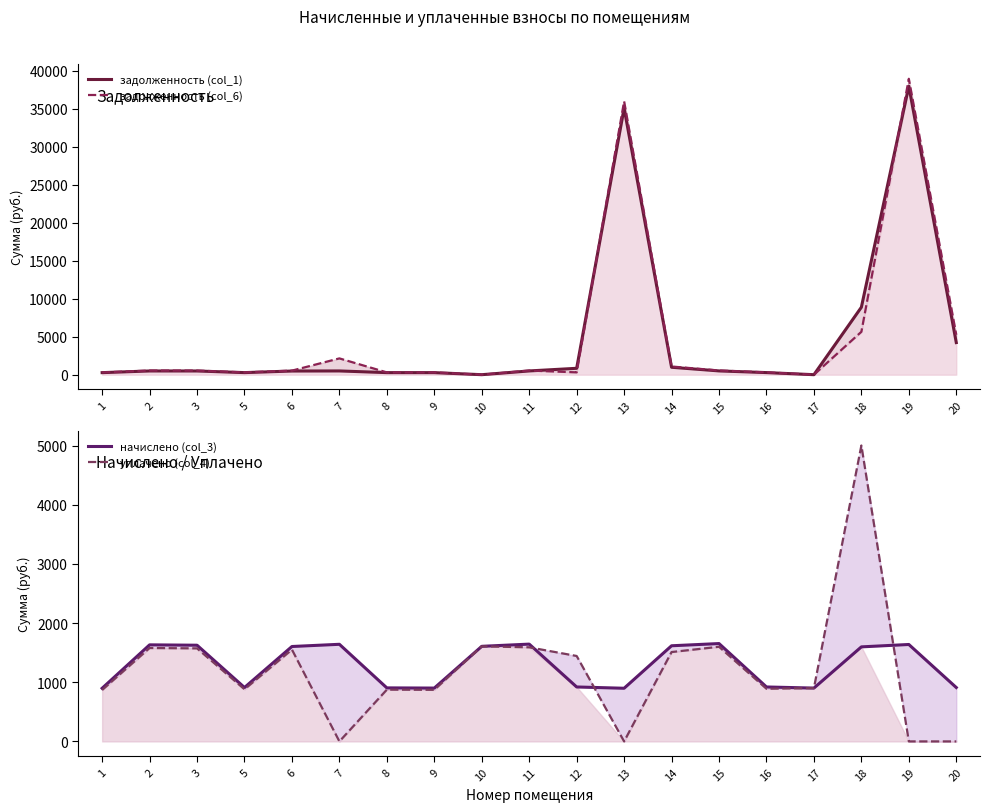

True or false: задолженность (col_1) and задолженность (col_6) intersect in this chart.

True